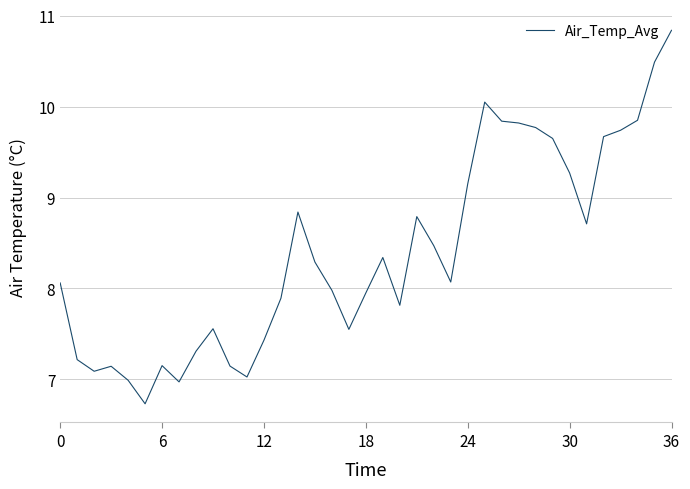

What is the difference between the maximum and minimum values?

4.1